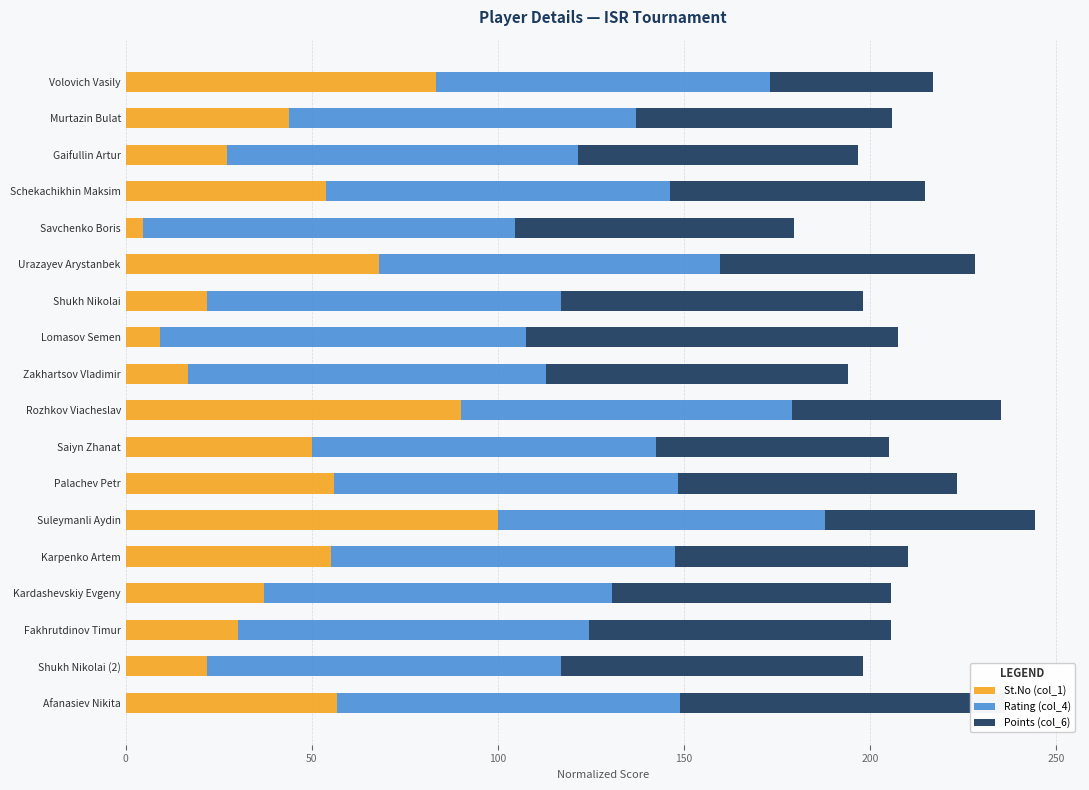

What is the total value across all series at Palachev Petr?

223.4